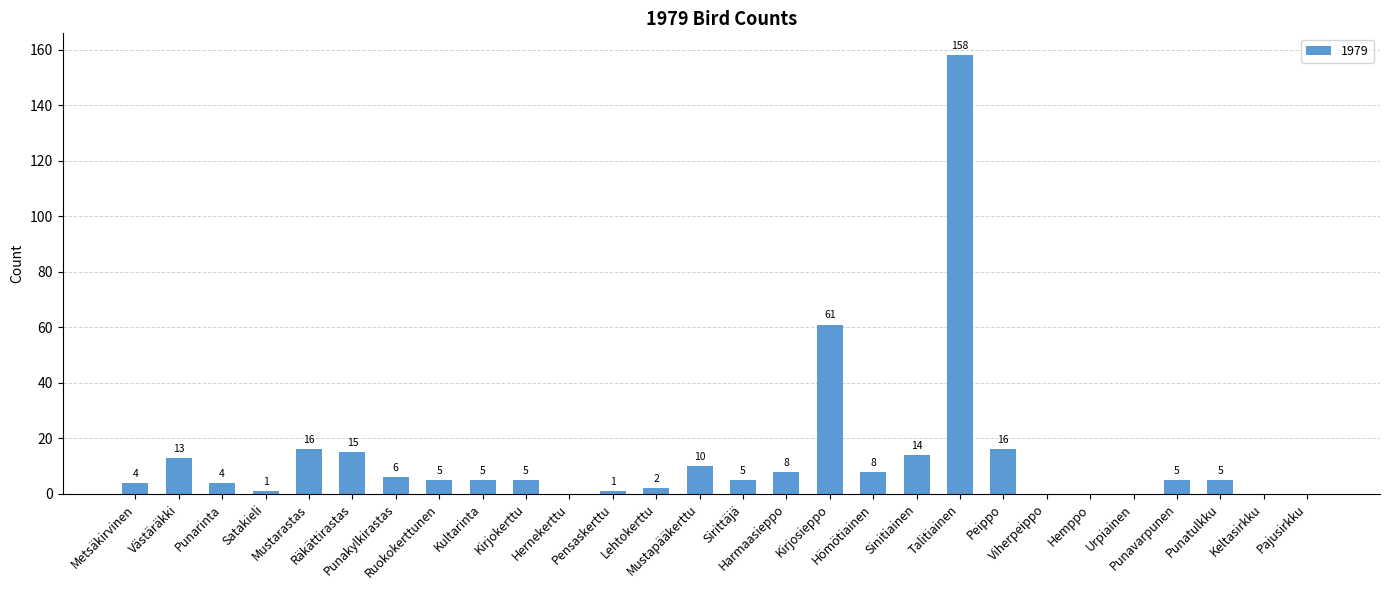

Count the number of categories in the chart.

28